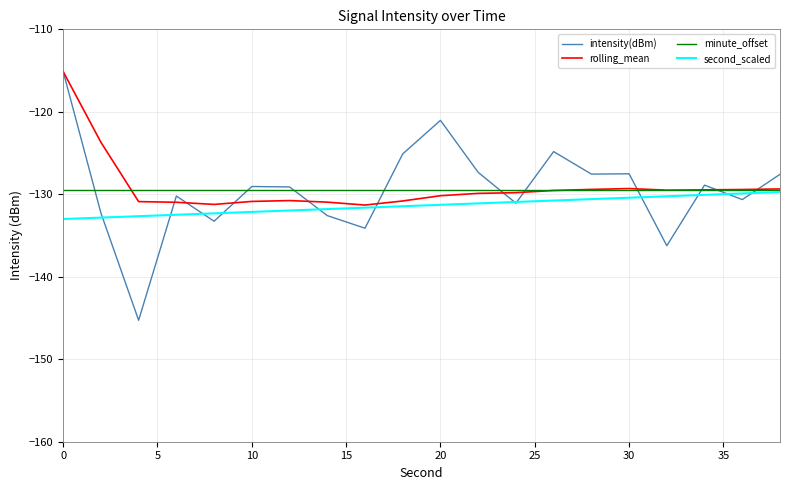

What is the minimum value for rolling_mean?

-131.3